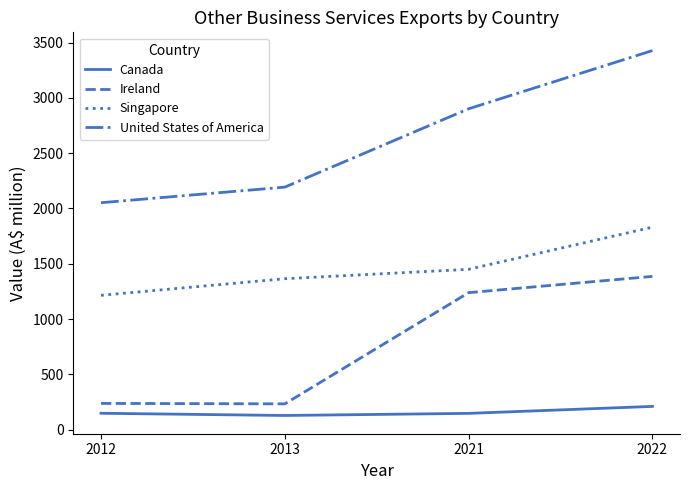

Rank the series by their average value, from lowest to highest.

Canada, Ireland, Singapore, United States of America